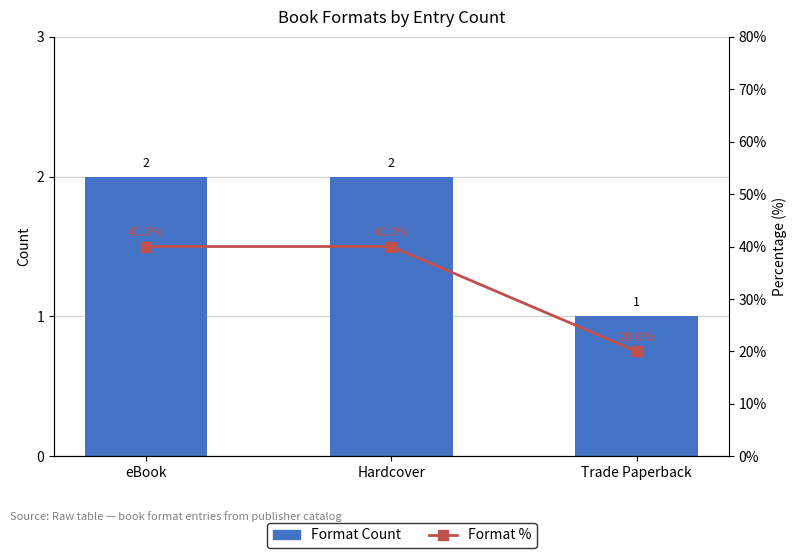

Which category has the highest value in the Format Count series?

eBook